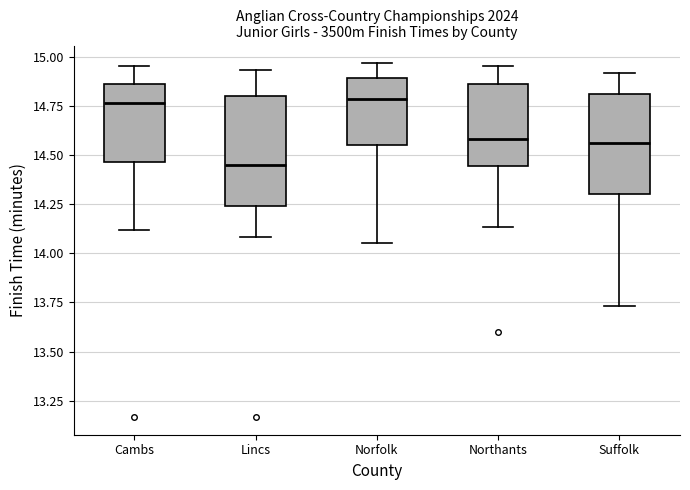

Where does the upper whisker of the box for Norfolk end on the y-axis? The values are not printed on the chart, so give them approximately, as read against the axis.

14.95